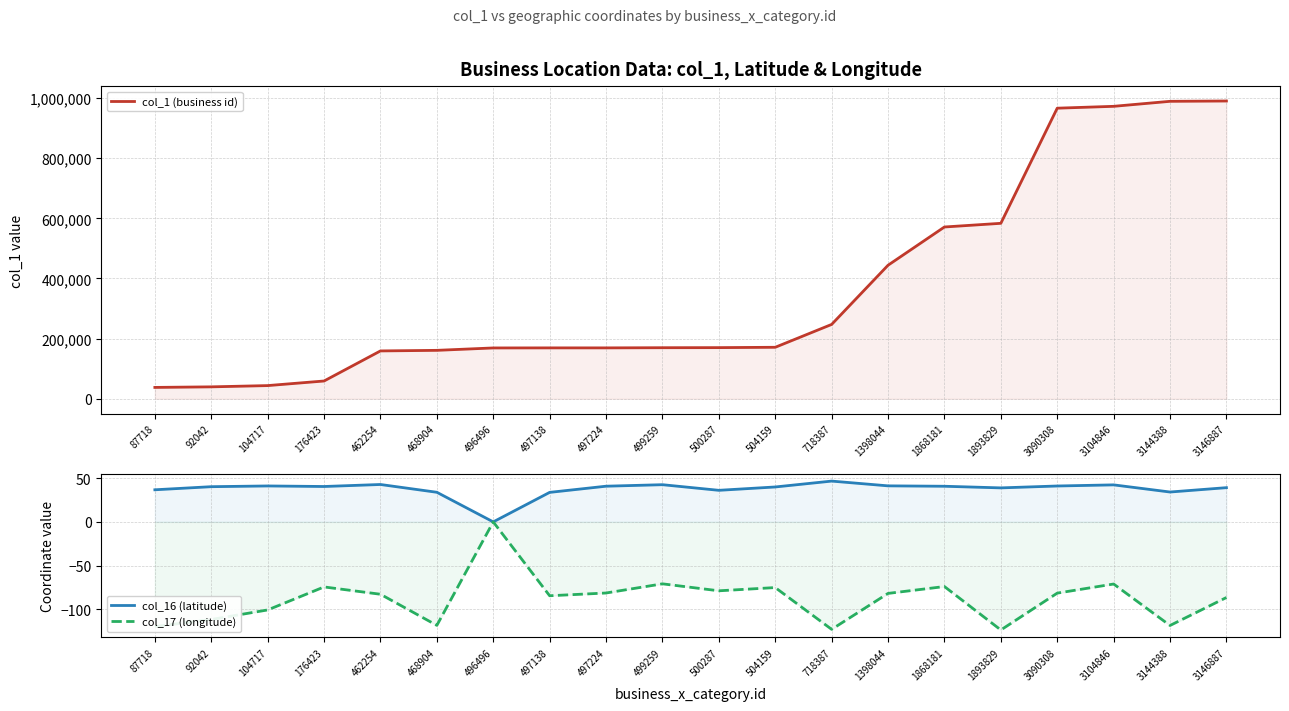

At which category is the sum across all series the highest?

3146887